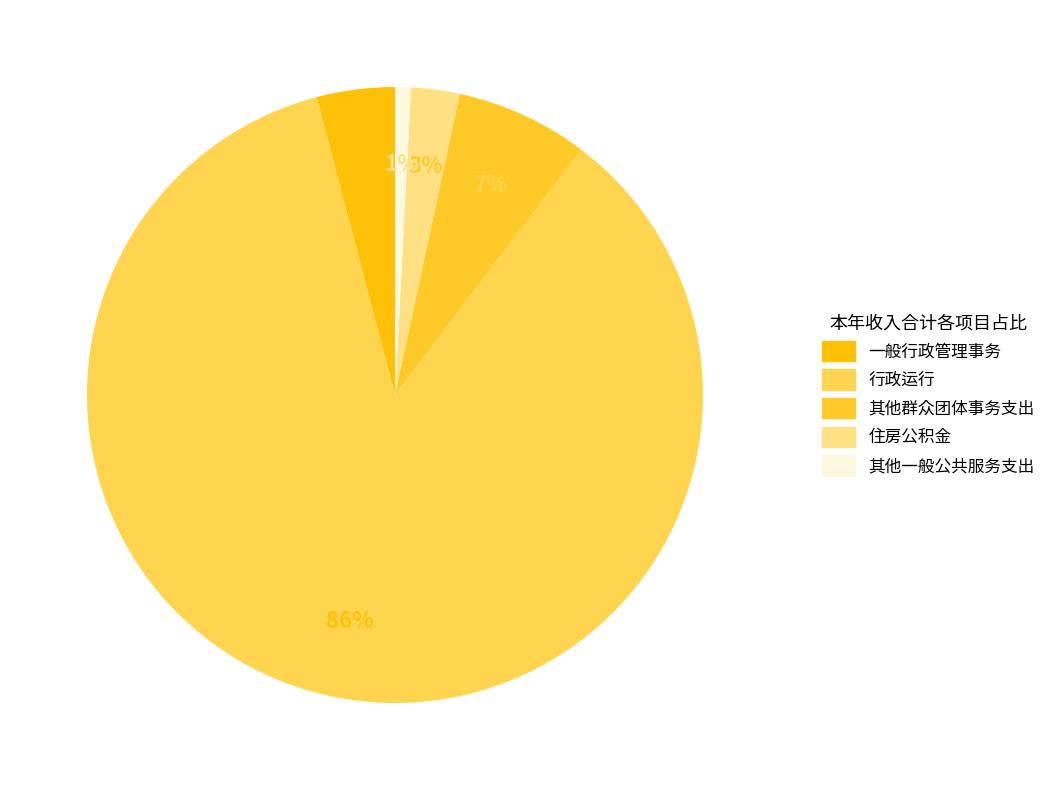

How many slices are in this pie chart?

5